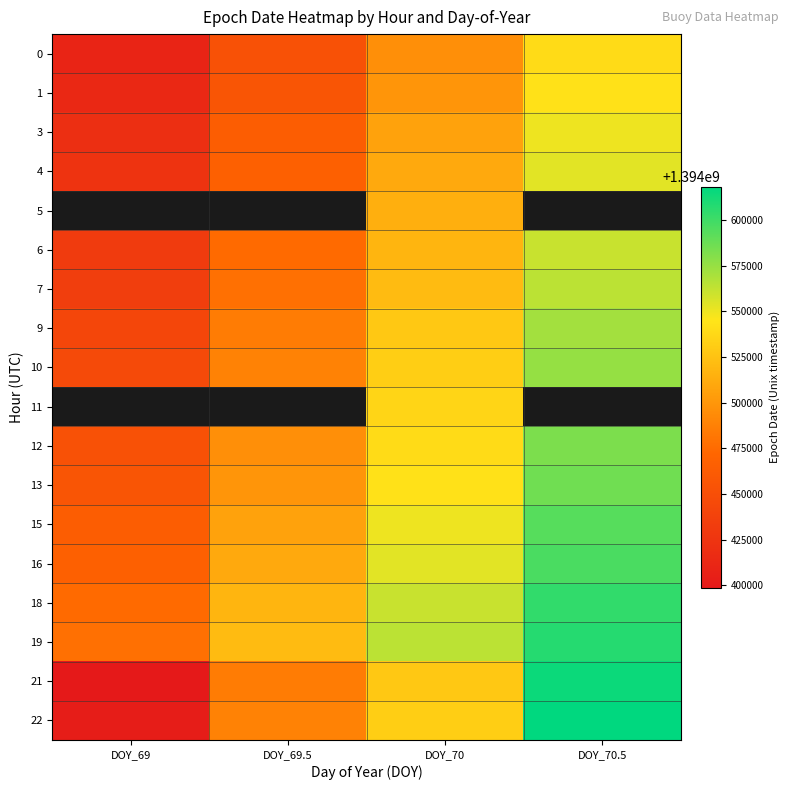

How many data points does each series have?

4